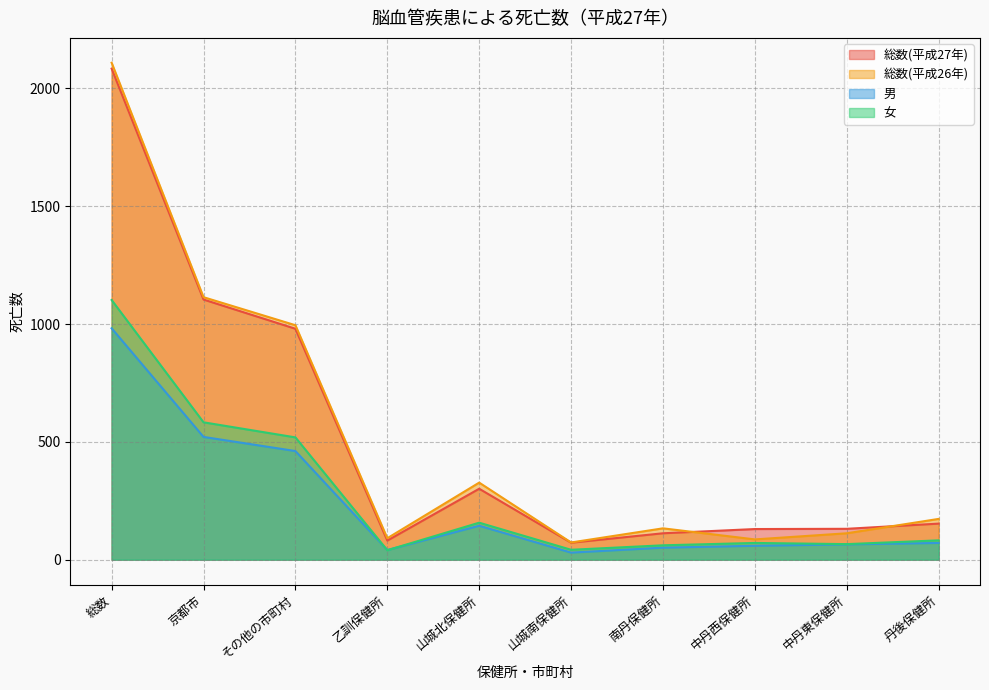

Count the number of data series in this chart.

4